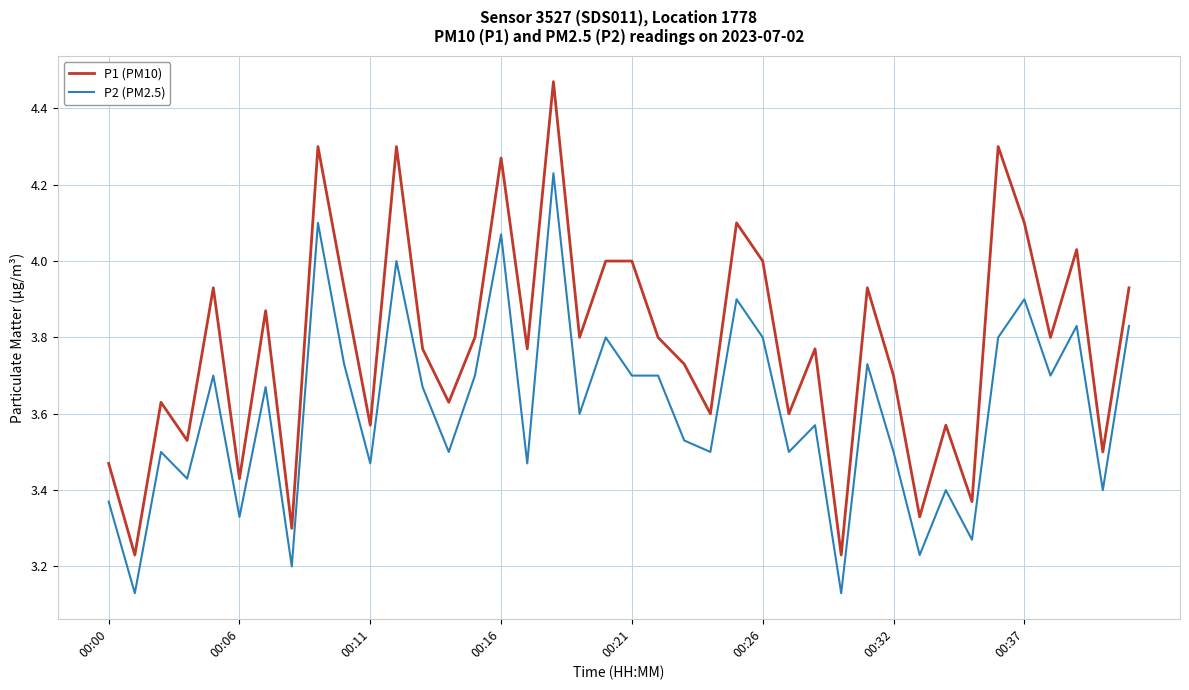

Rank the series by their maximum value, from lowest to highest.

P2 (PM2.5), P1 (PM10)